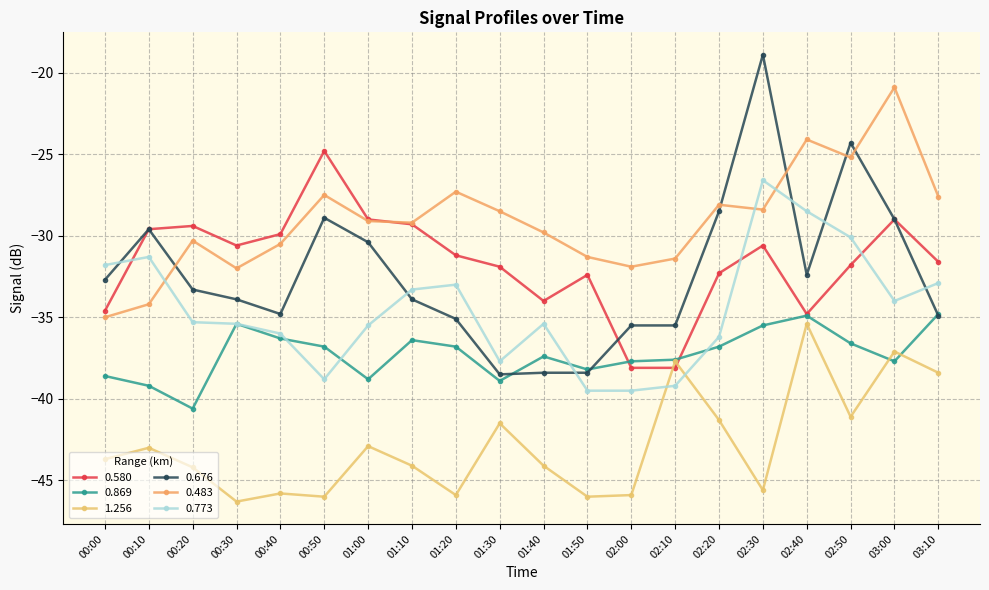

Count the number of data series in this chart.

6